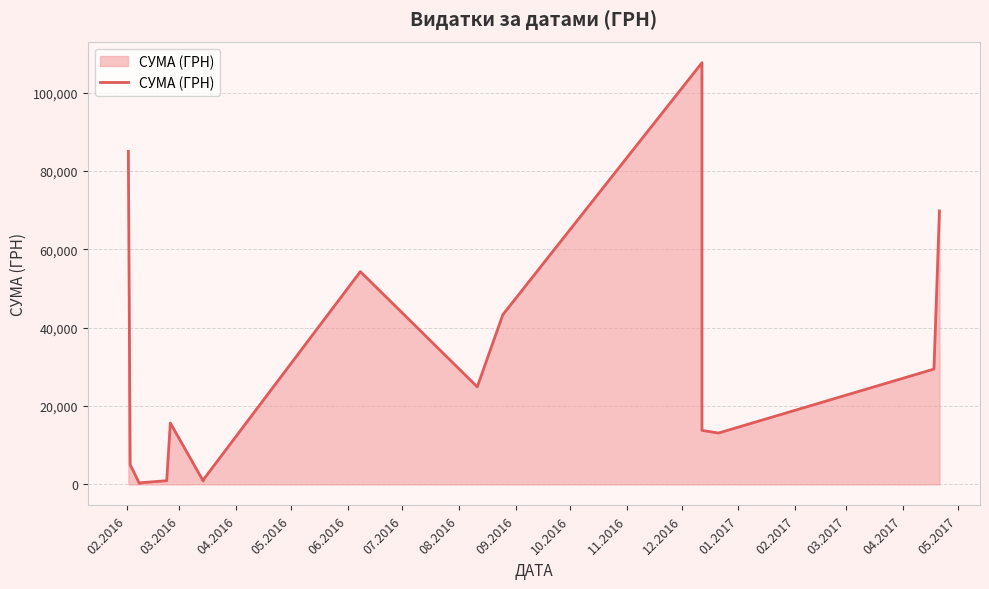

What is the difference between the maximum and minimum values?

107385.8